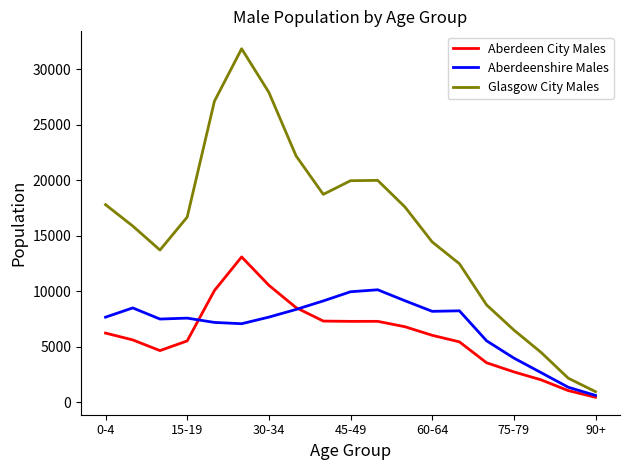

Rank the series by their maximum value, from highest to lowest.

Glasgow City Males, Aberdeen City Males, Aberdeenshire Males